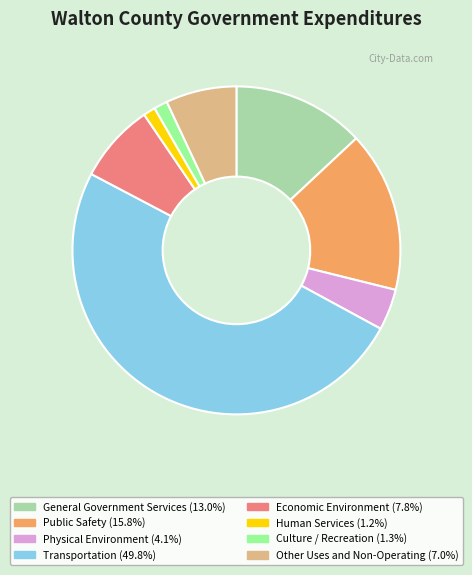

Which category has the biggest portion of the pie?

Transportation